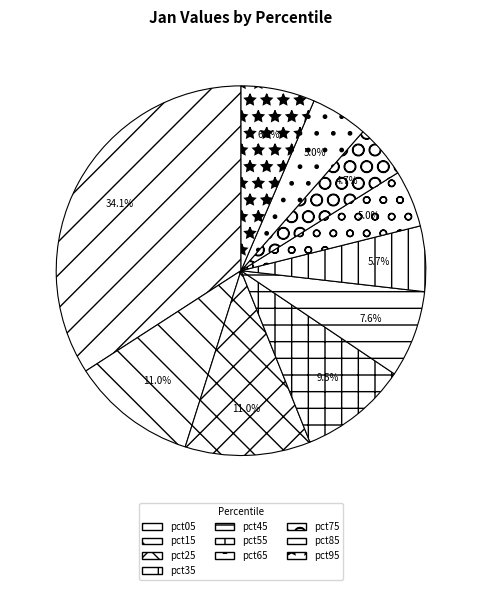

Does any single category account for the majority?

No